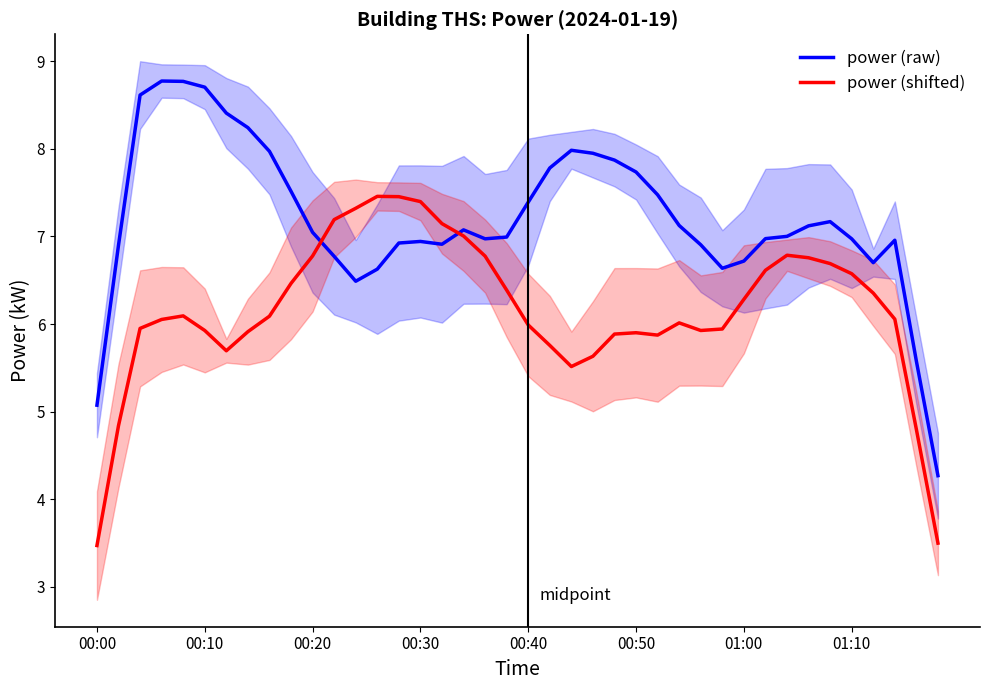

Between 21 and 9, which is larger?

21